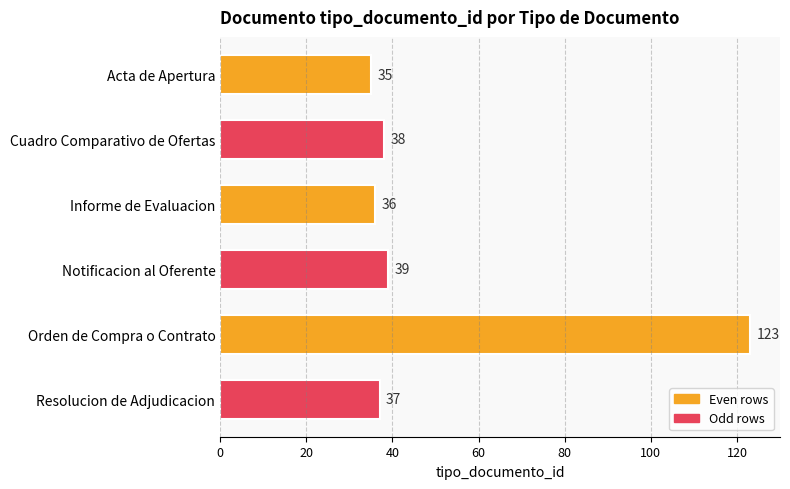

How many data points are less than 38?

3